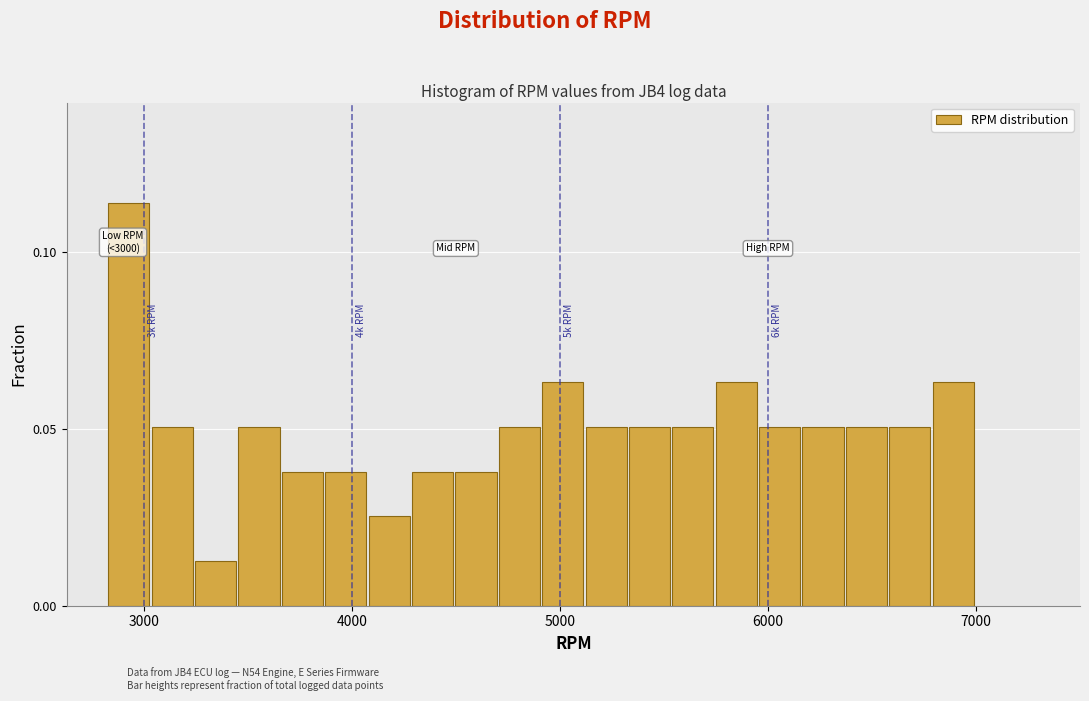

Read against the x-axis, roughly where is the centre of the tallest bar?

2900